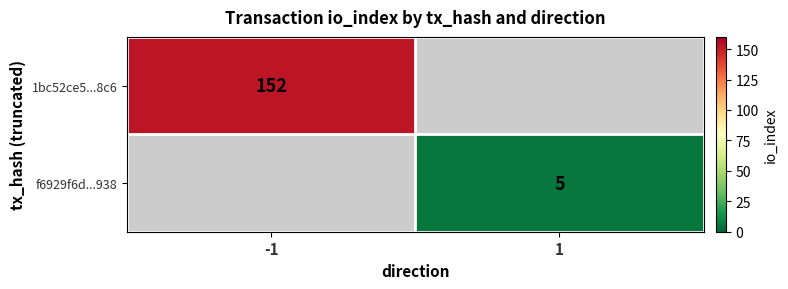

The f6929f6d...938 series shows 5 at 1. True or false?

True